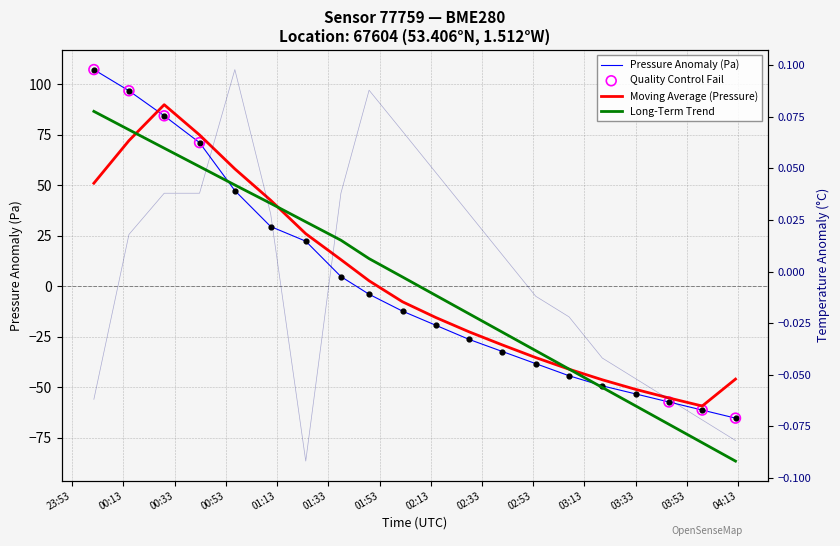

Is the value of temperature at 17 greater than the value of pressure at temperature?

No